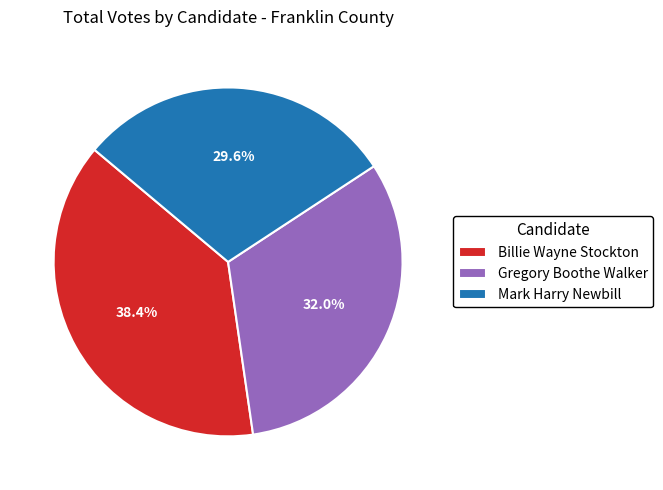

Rank the categories by value from lowest to highest.

Mark Harry Newbill, Gregory Boothe Walker, Billie Wayne Stockton